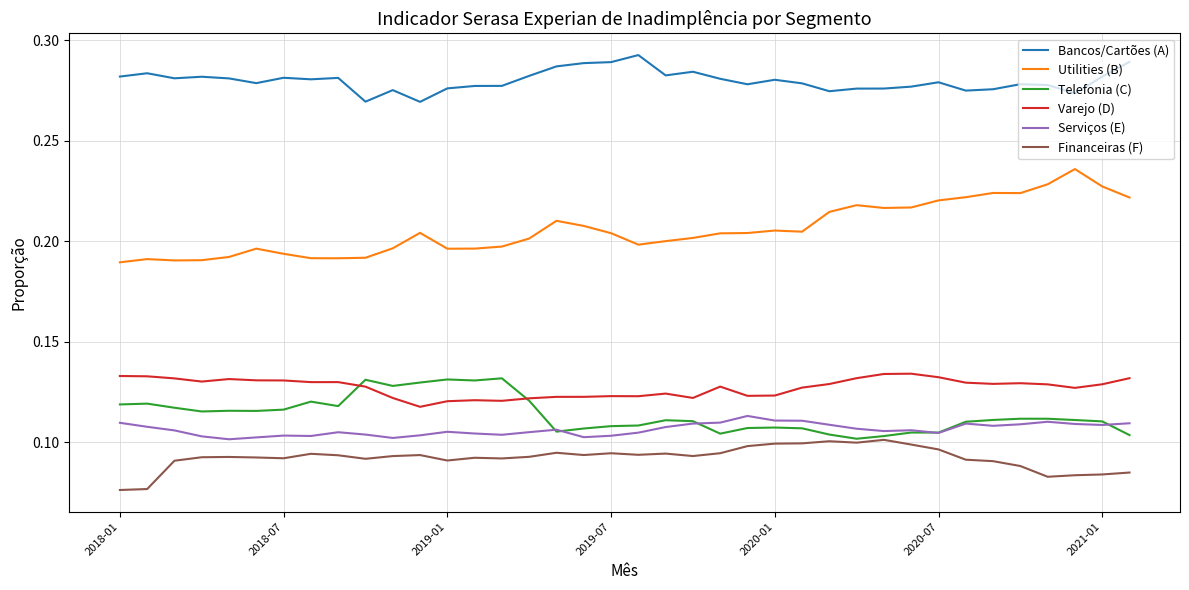

How many intersections are there between Telefonia (C) and Varejo (D)?

2